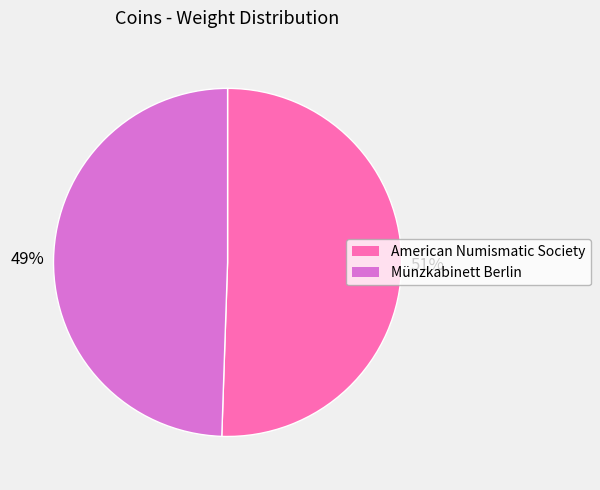

True or false: American Numismatic Society accounts for 59% of the total.

False